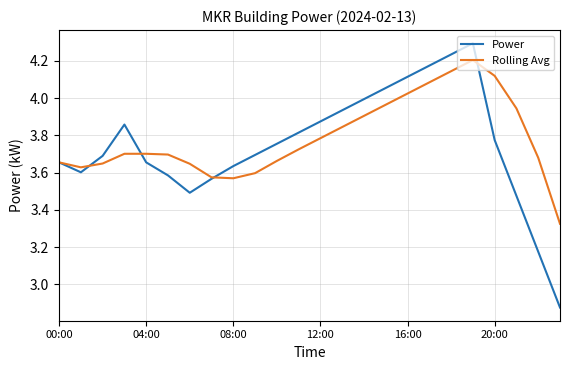

Which series has the largest range (max minus min)?

Power